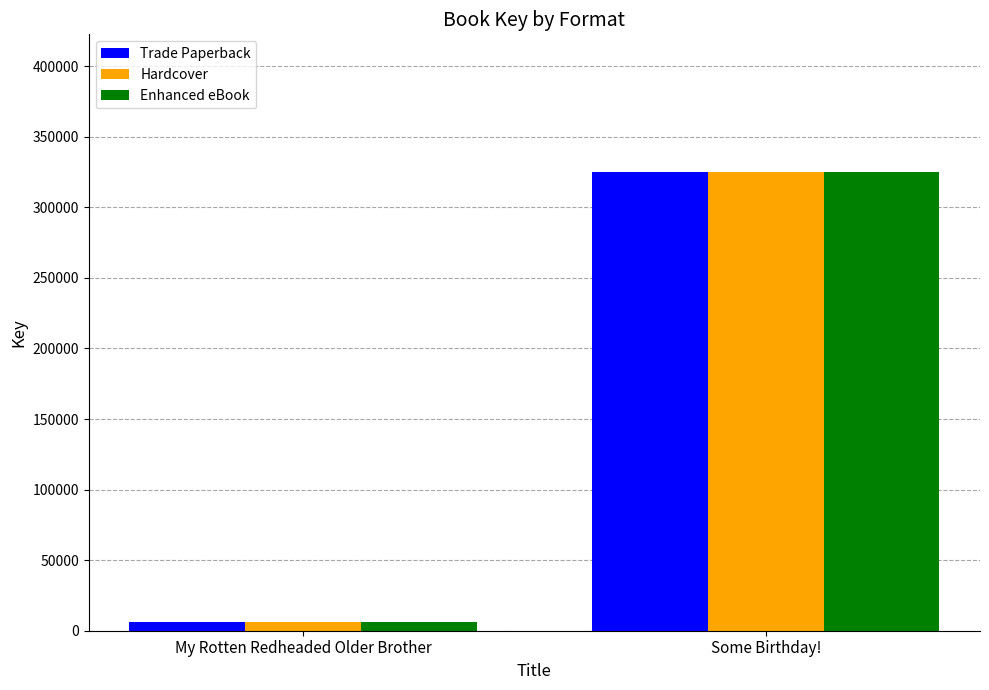

What is the maximum value for Hardcover?

325099